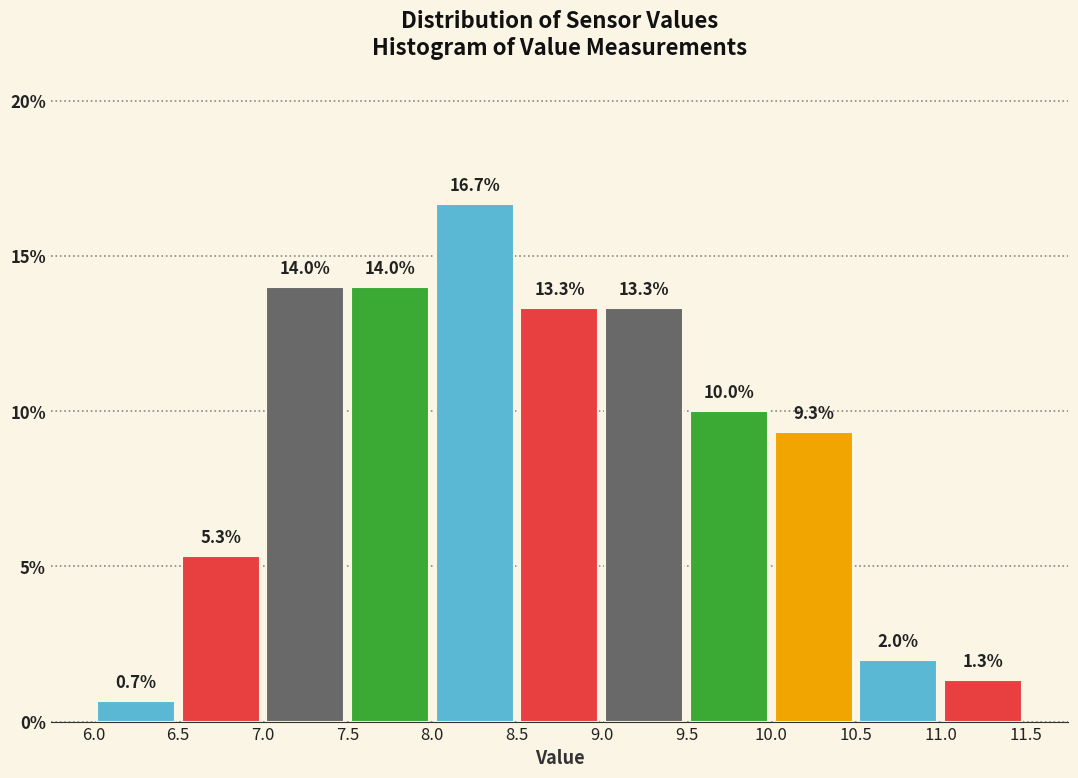

Over which range of the x-axis is the bar tallest?

8.0 to 8.5